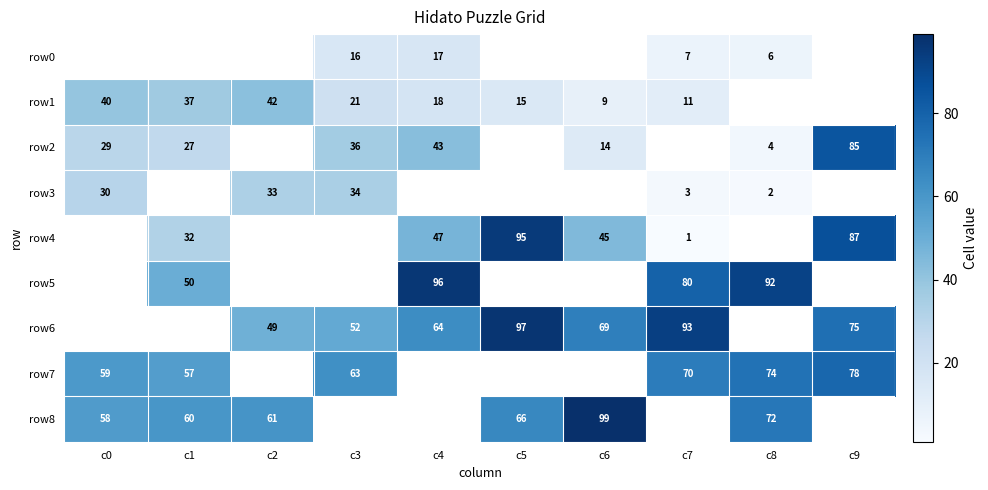

What is the maximum value shown in the chart?

99.0